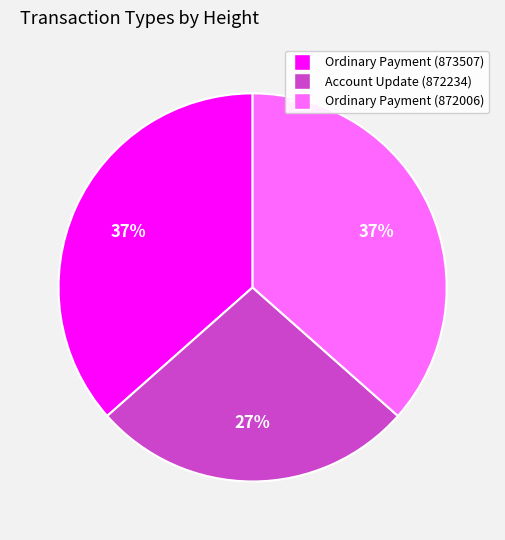

To the nearest percent, what percentage of the pie is Ordinary Payment (872006)?

37%